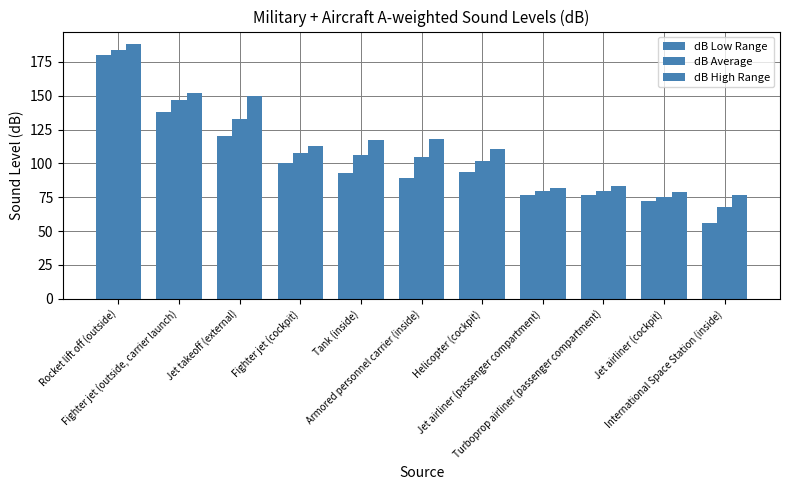

Reading right to left, list all the values displayed in this chart.

dB Low Range: International Space Station (inside)=56	Jet airliner (cockpit)=72	Turboprop airliner (passenger compartment)=77	Jet airliner (passenger compartment)=77	Helicopter (cockpit)=94	Armored personnel carrier (inside)=89	Tank (inside)=93	Fighter jet (cockpit)=100	Jet takeoff (external)=120	Fighter jet (outside, carrier launch)=138	Rocket lift off (outside)=180
dB Average: International Space Station (inside)=68	Jet airliner (cockpit)=75	Turboprop airliner (passenger compartment)=80	Jet airliner (passenger compartment)=80	Helicopter (cockpit)=102	Armored personnel carrier (inside)=105	Tank (inside)=106	Fighter jet (cockpit)=108	Jet takeoff (external)=133	Fighter jet (outside, carrier launch)=147	Rocket lift off (outside)=184
dB High Range: International Space Station (inside)=77	Jet airliner (cockpit)=79	Turboprop airliner (passenger compartment)=83	Jet airliner (passenger compartment)=82	Helicopter (cockpit)=111	Armored personnel carrier (inside)=118	Tank (inside)=117	Fighter jet (cockpit)=113	Jet takeoff (external)=150	Fighter jet (outside, carrier launch)=152	Rocket lift off (outside)=188